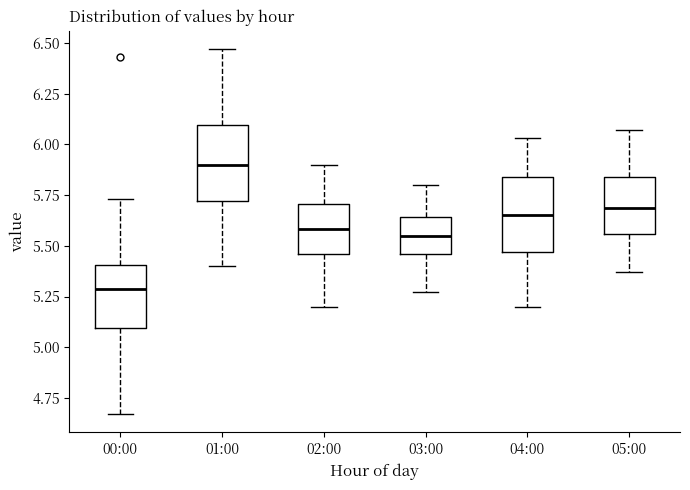

Where does the upper whisker of the box for 00:00 end on the y-axis? The values are not printed on the chart, so give them approximately, as read against the axis.

5.75